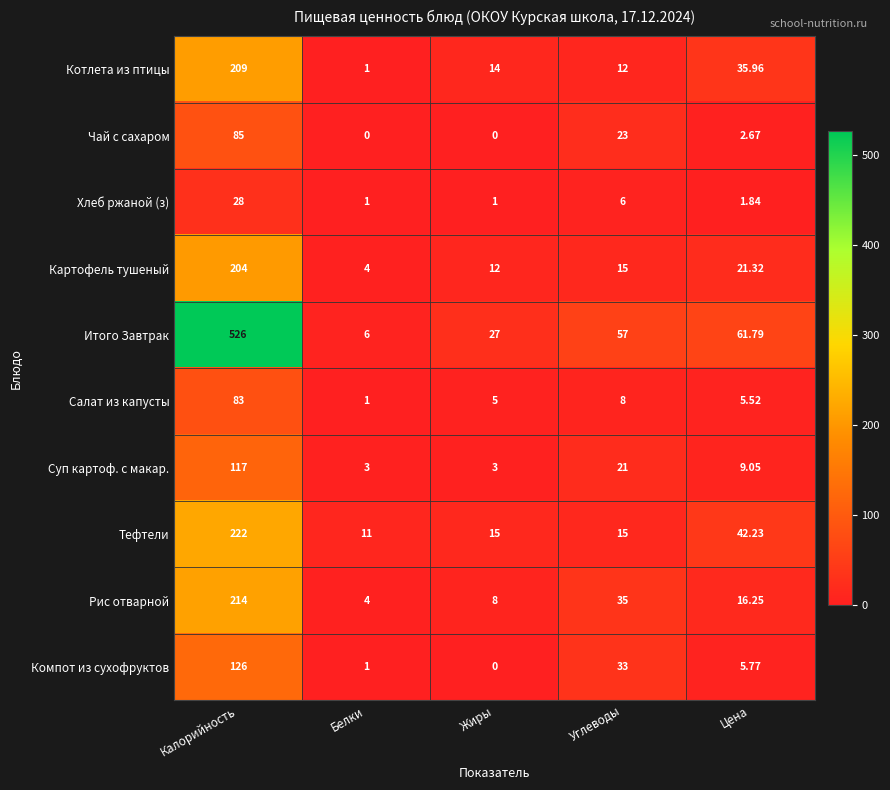

Is the value of Хлеб ржаной (з) at Цена greater than the value of Картофель тушеный at Жиры?

No